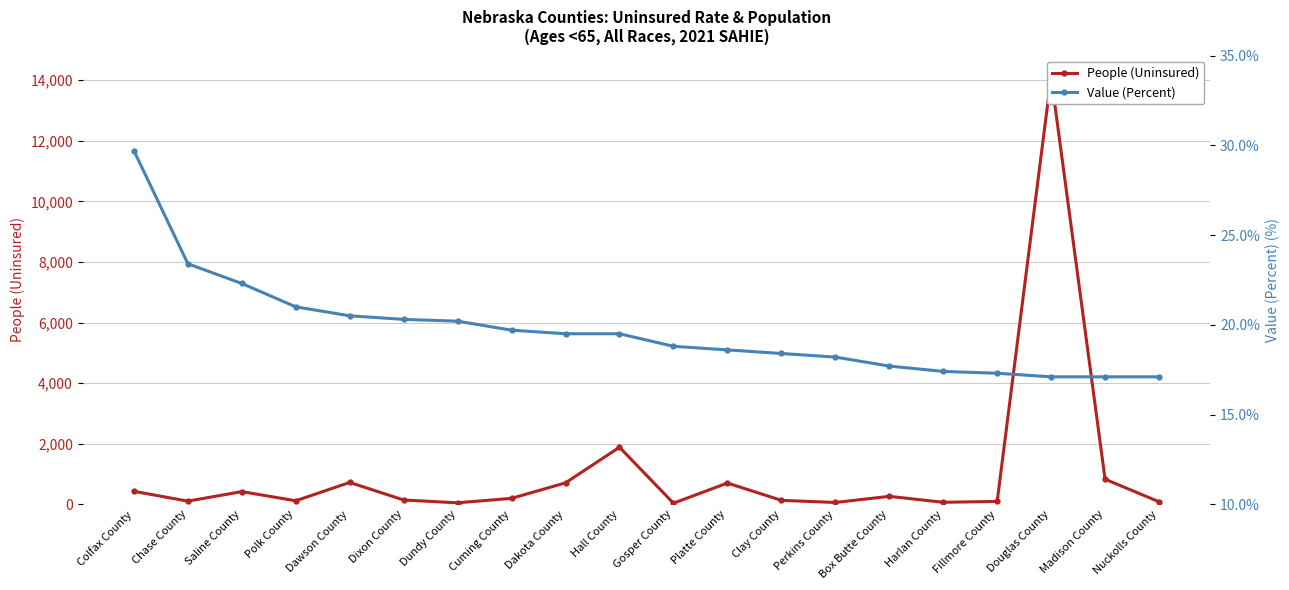

At how many categories does at least one series exceed 829?

2